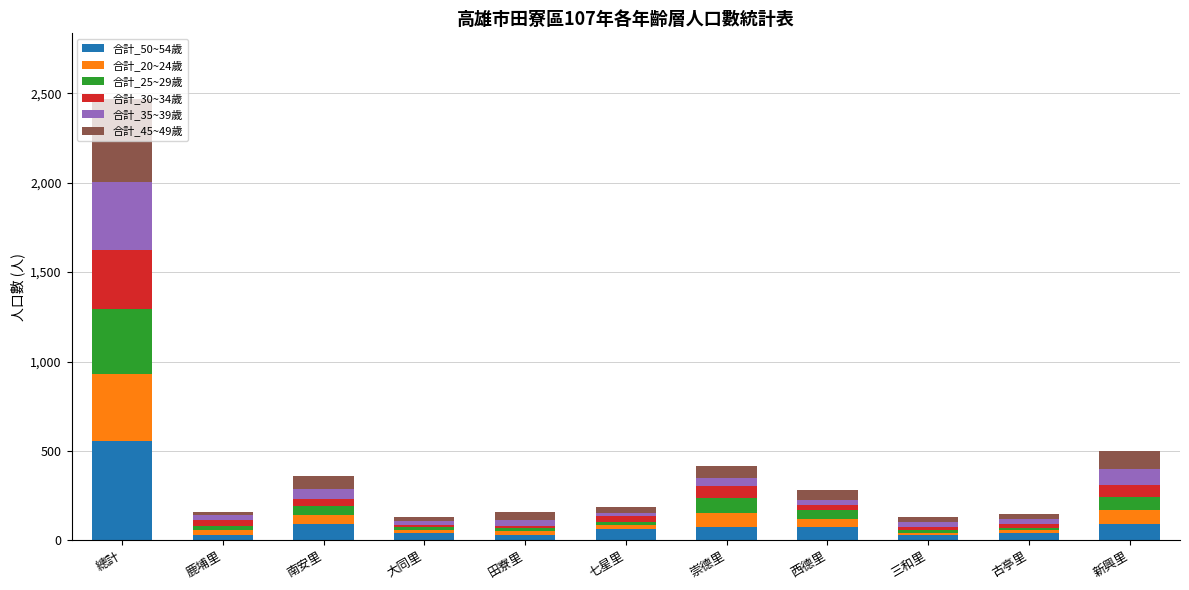

At which category is the sum across all series the highest?

總計